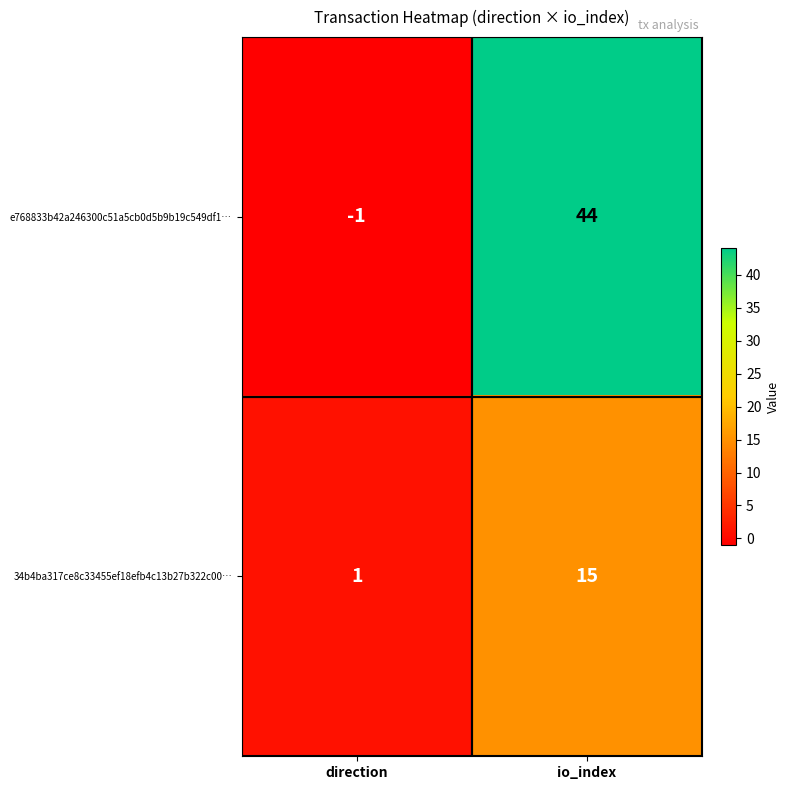

Reading left to right, extract all data points from this chart.

e768833b42a246300c51a5cb0d5b9b19c549df1…: -1	44
34b4ba317ce8c33455ef18efb4c13b27b322c00…: 1	15